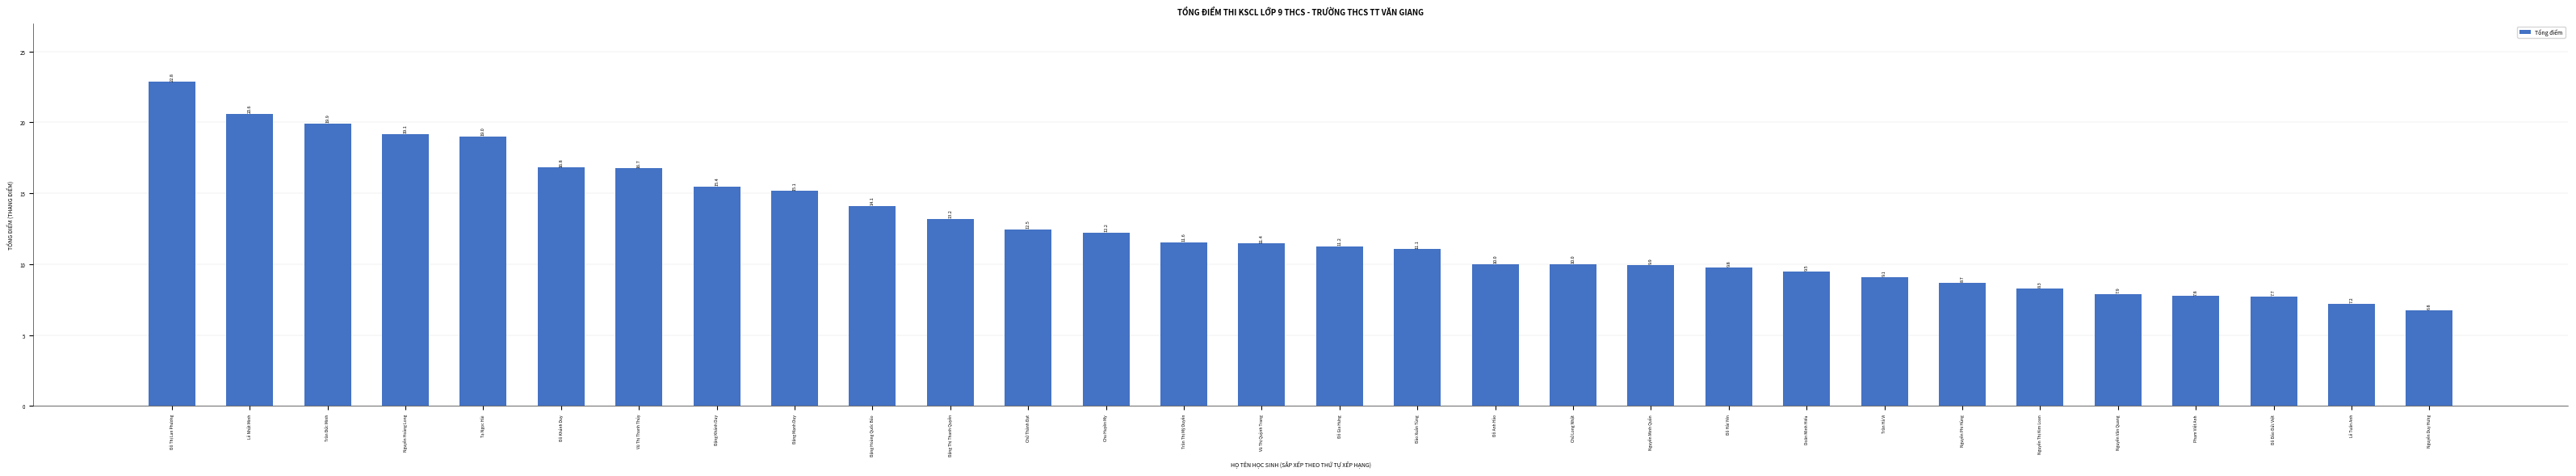

The value at Nguyễn Duy Hưng is 6.8. True or false?

True